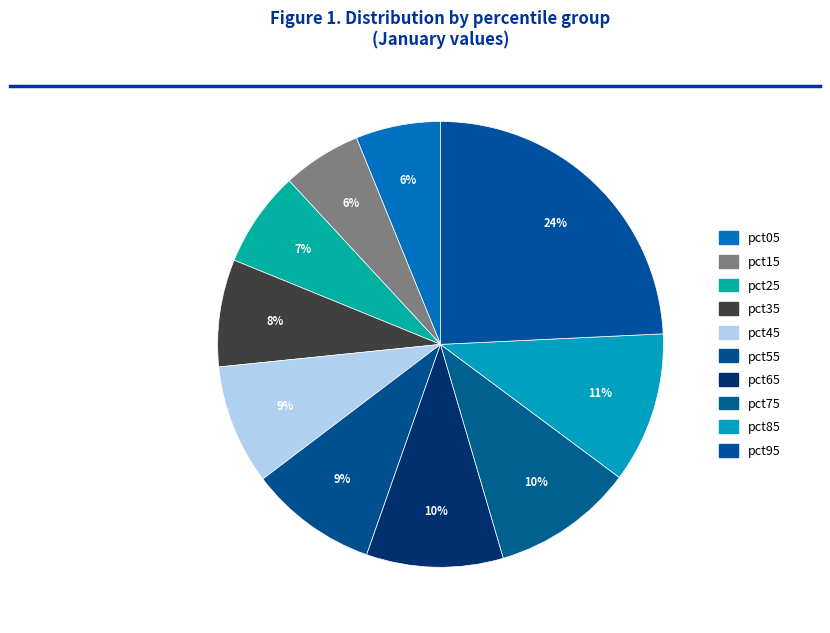

Which has a higher value, pct55 or pct75?

pct75